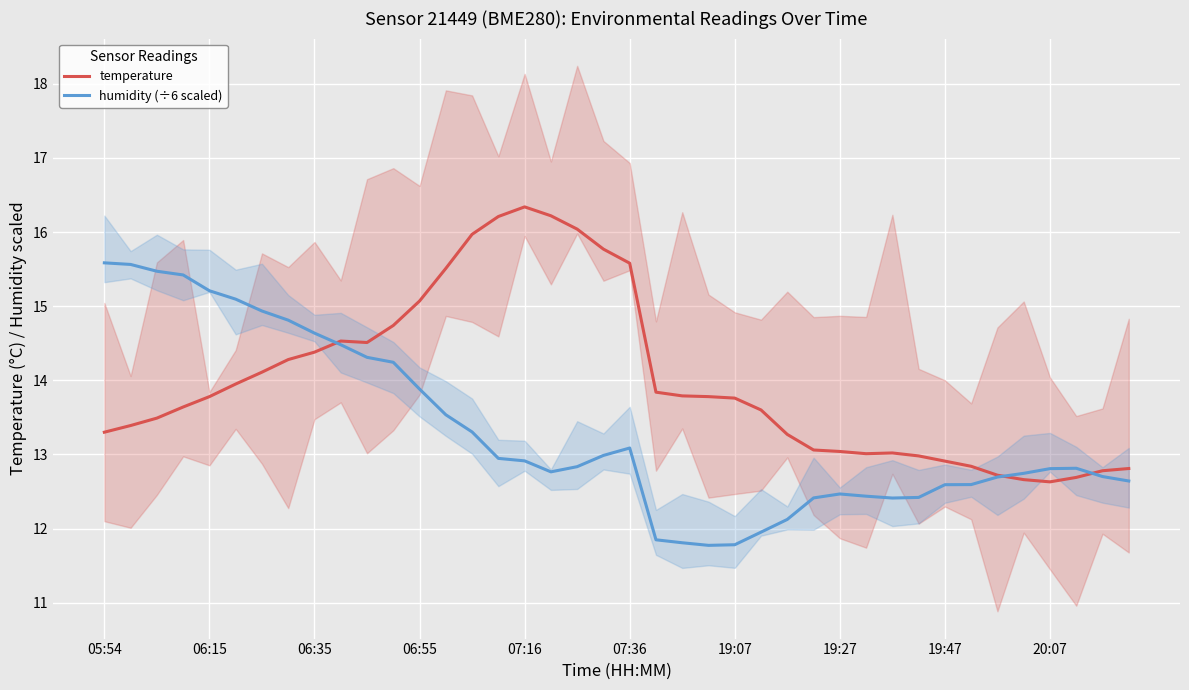

What is the highest value of the humidity (÷6 scaled) series?

15.6